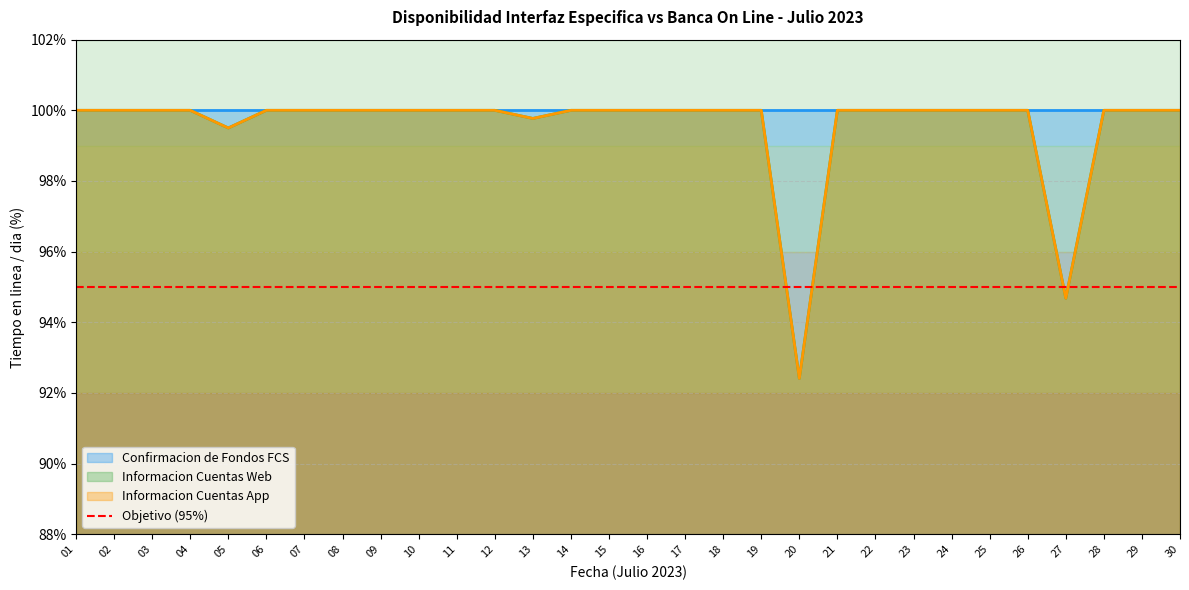

At how many categories does at least one series exceed 99?

28